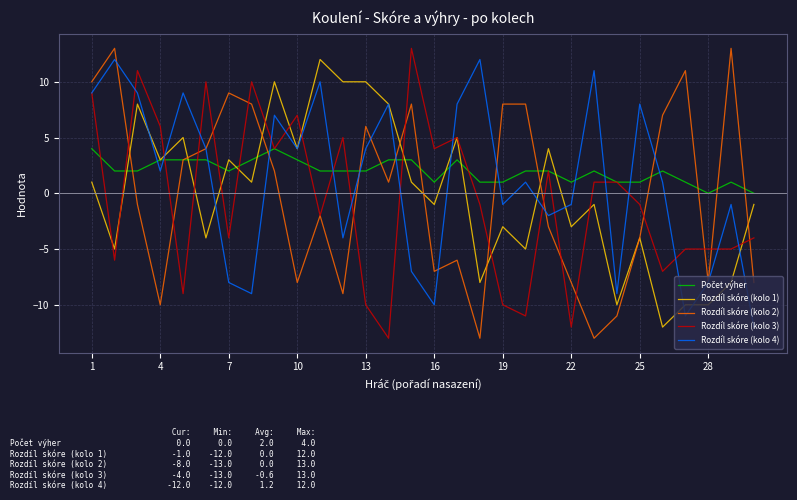

What is the lowest value of the Rozdíl skóre (kolo 3) series?

-13